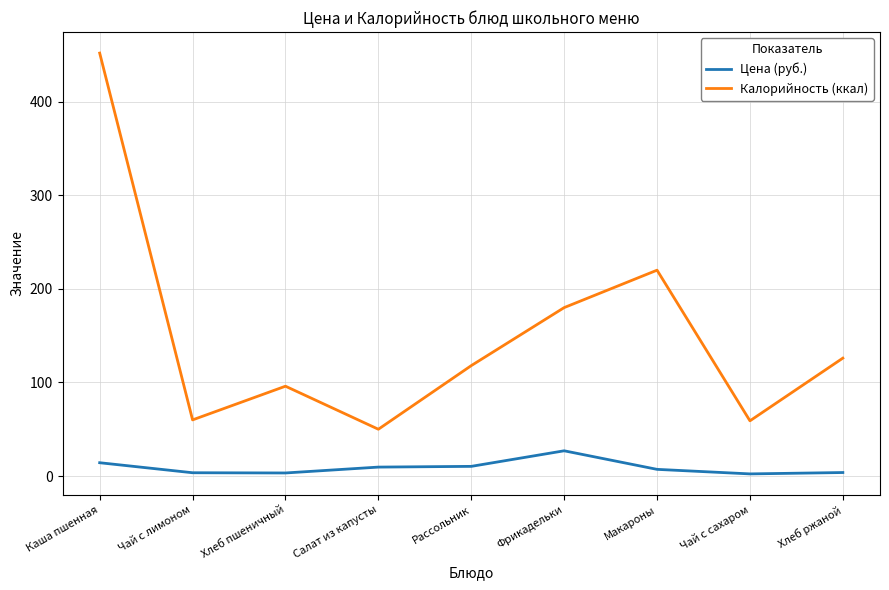

Which series has the largest range (max minus min)?

Калорийность (ккал)